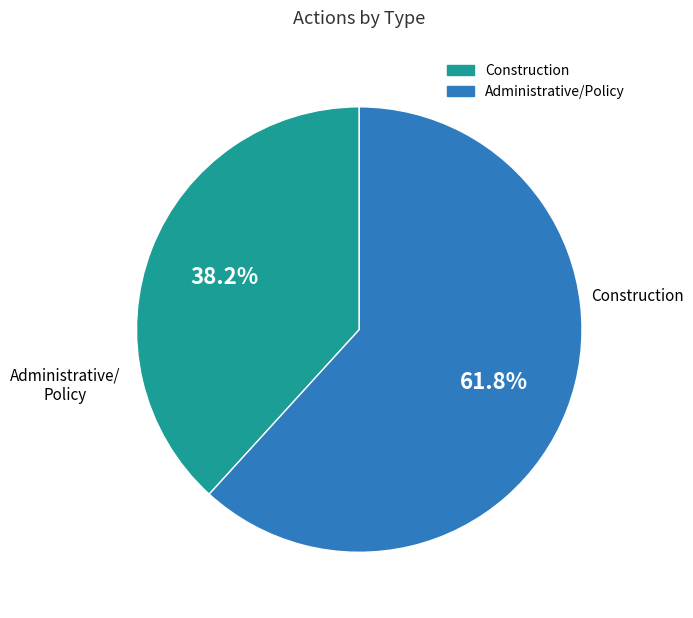

Does Administrative/Policy represent more than half of the total?

Yes